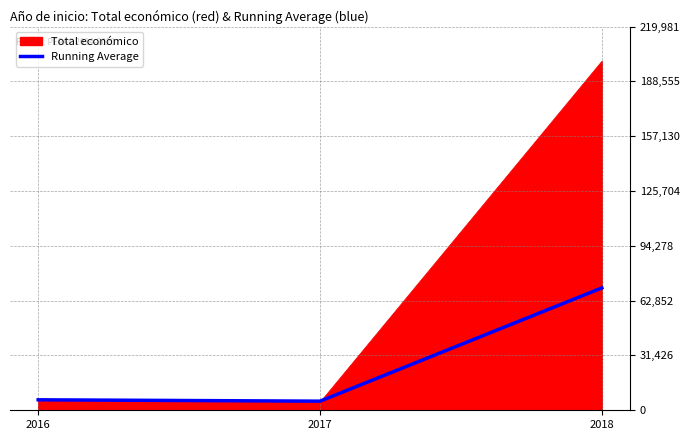

Which label corresponds to the largest value in the chart?

2018